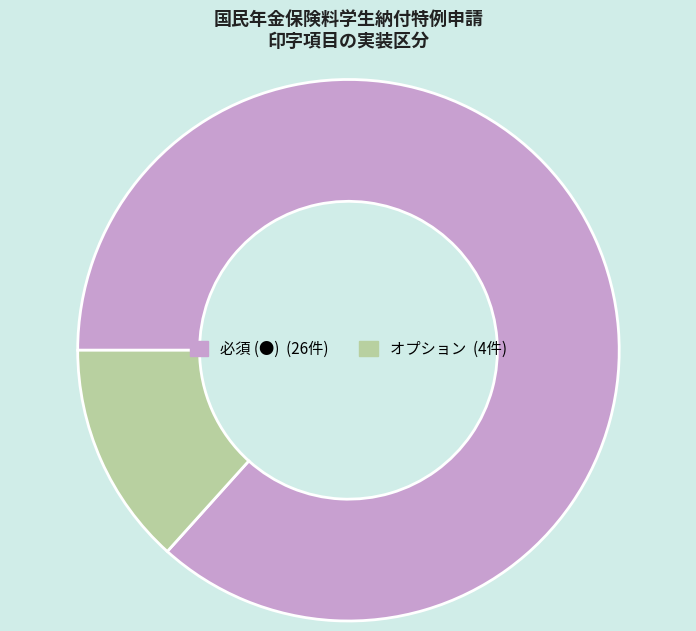

Combined, do 必須 (●) and オプション account for over 50%?

Yes